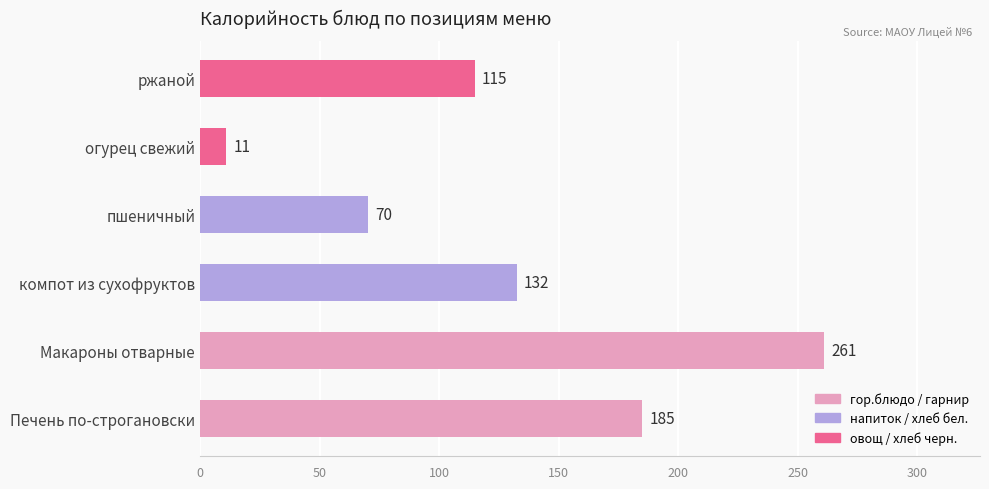

True or false: the data shows 132.5 at компот из сухофруктов.

True